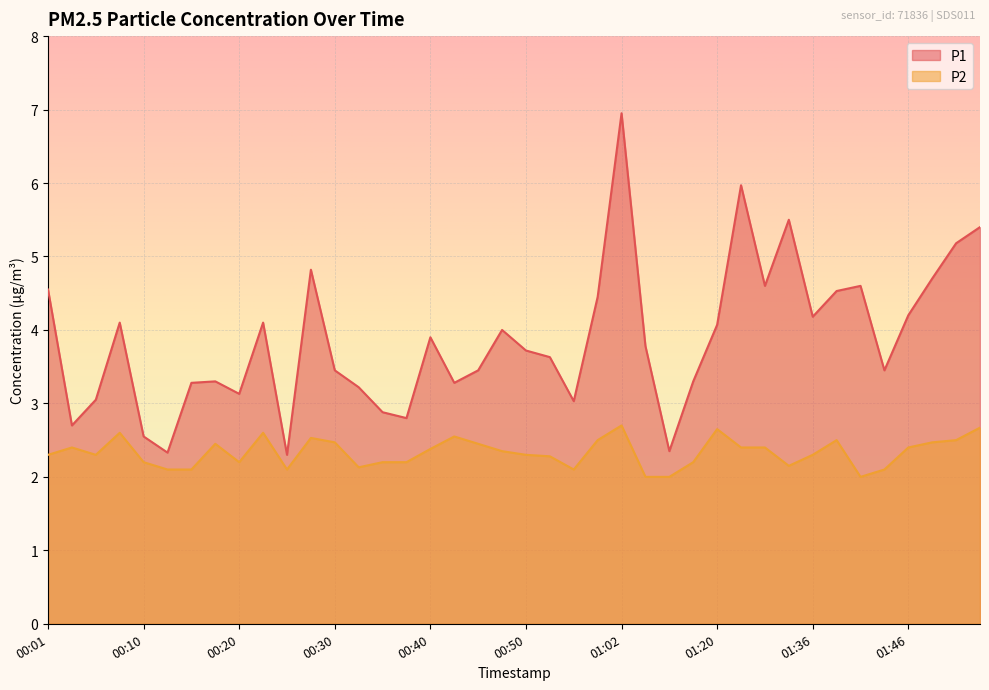

True or false: P1 and P2 cross at least once.

False